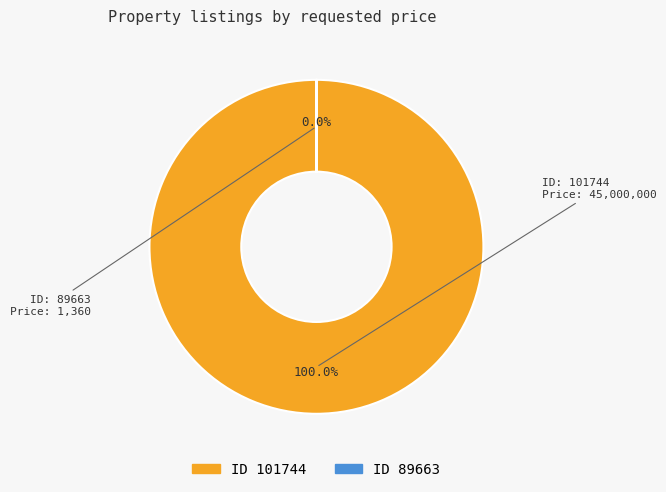

Which slice is the largest?

101744